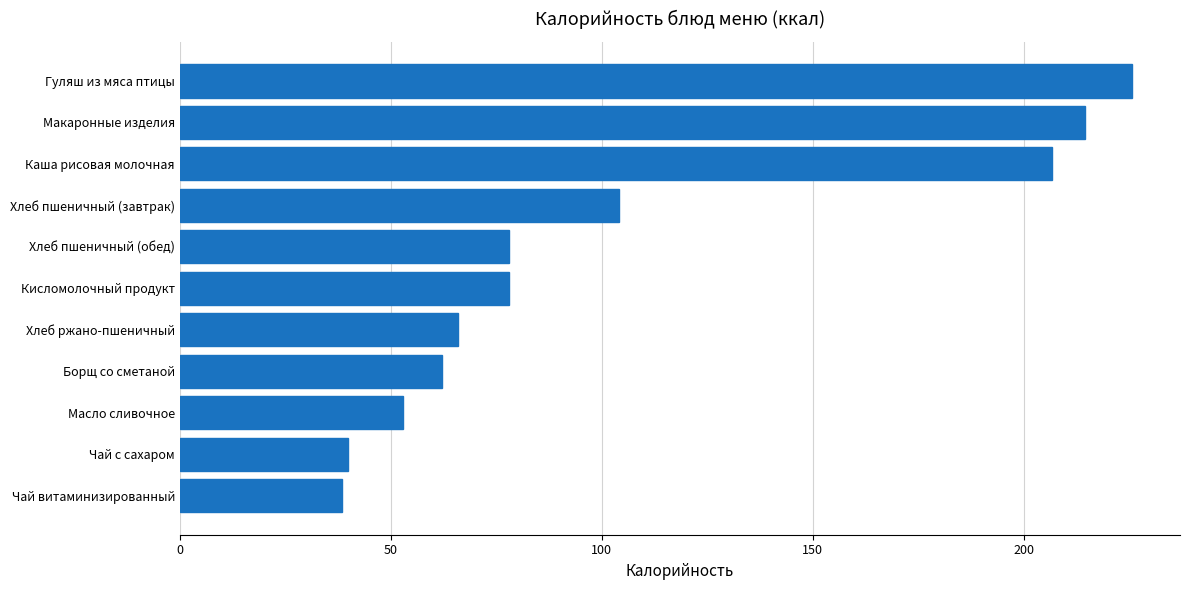

The value at Гуляш из мяса птицы is 225.7. True or false?

True